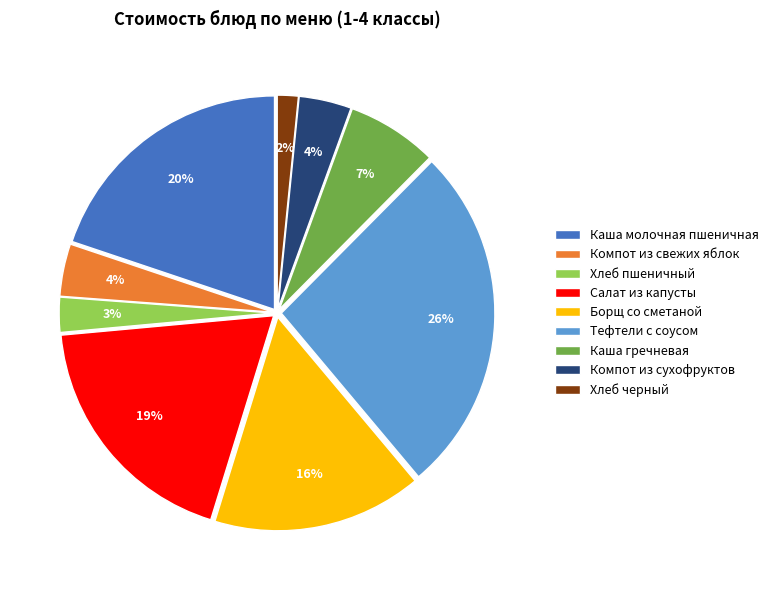

True or false: Хлеб пшеничный accounts for 3% of the total.

True